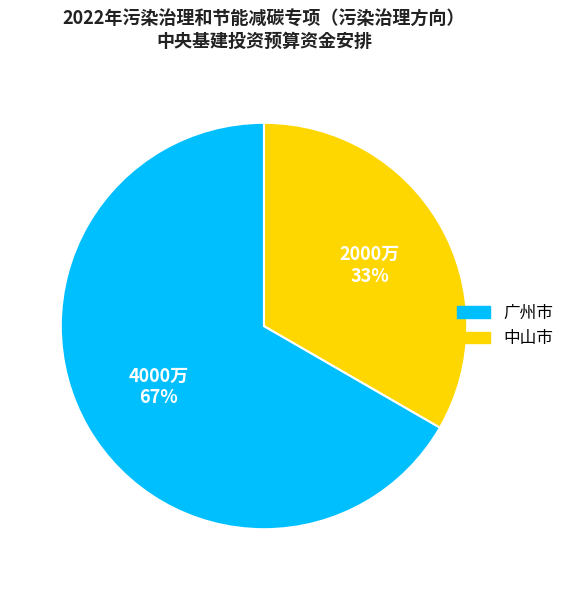

Approximately how many times larger is the value at 中山市 compared to 广州市?

0.5